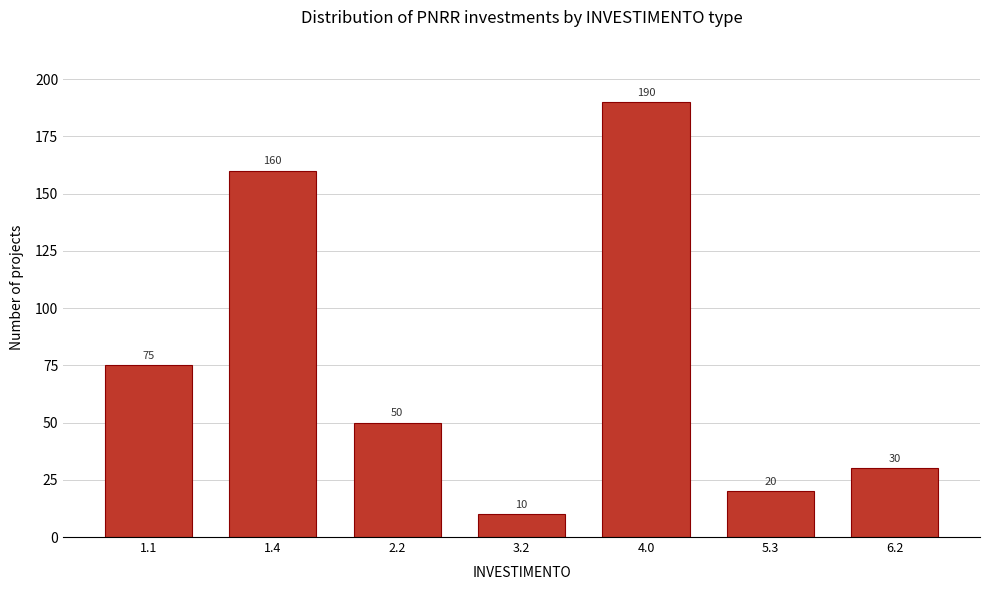

Reading right to left, what are all the values shown in this chart?

6.2=30	5.3=20	4.0=190	3.2=10	2.2=50	1.4=160	1.1=75